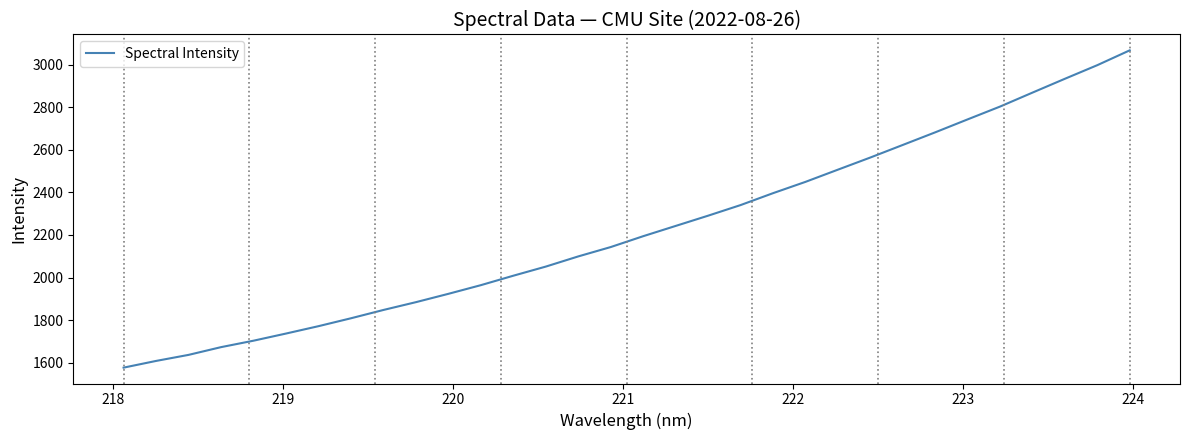

Reading left to right, transcribe all the data shown in this chart.

1576.9	1608.4	1636.8	1673.2	1703.5	1737.0	1771.7	1808.8	1847.8	1884.4	1923.5	1964.3	2008.6	2051.5	2099.2	2143.2	2194.2	2242.3	2290.4	2340.2	2396.1	2449.2	2506.5	2563.5	2622.5	2681.7	2742.5	2802.8	2868.3	2933.2	2997.1	3066.8